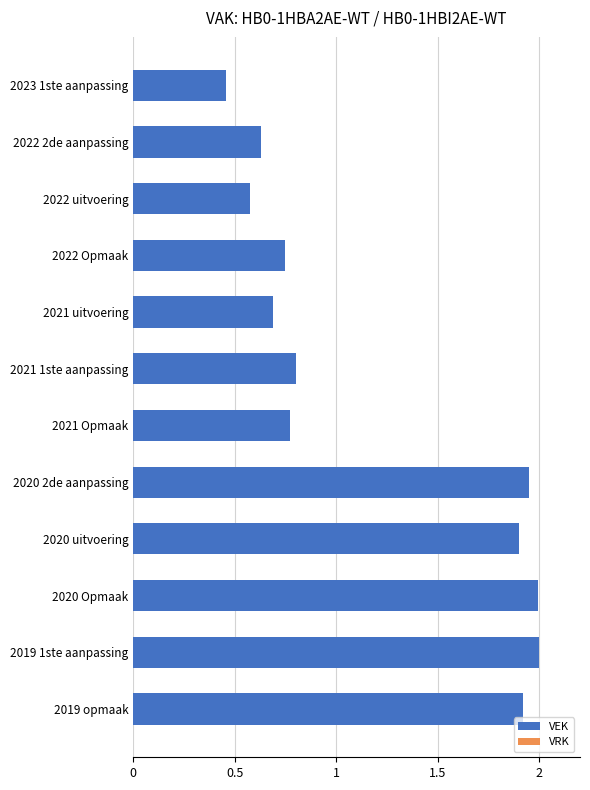

The chart shows a value of 2.0 at 2019 1ste aanpassing. True or false?

True